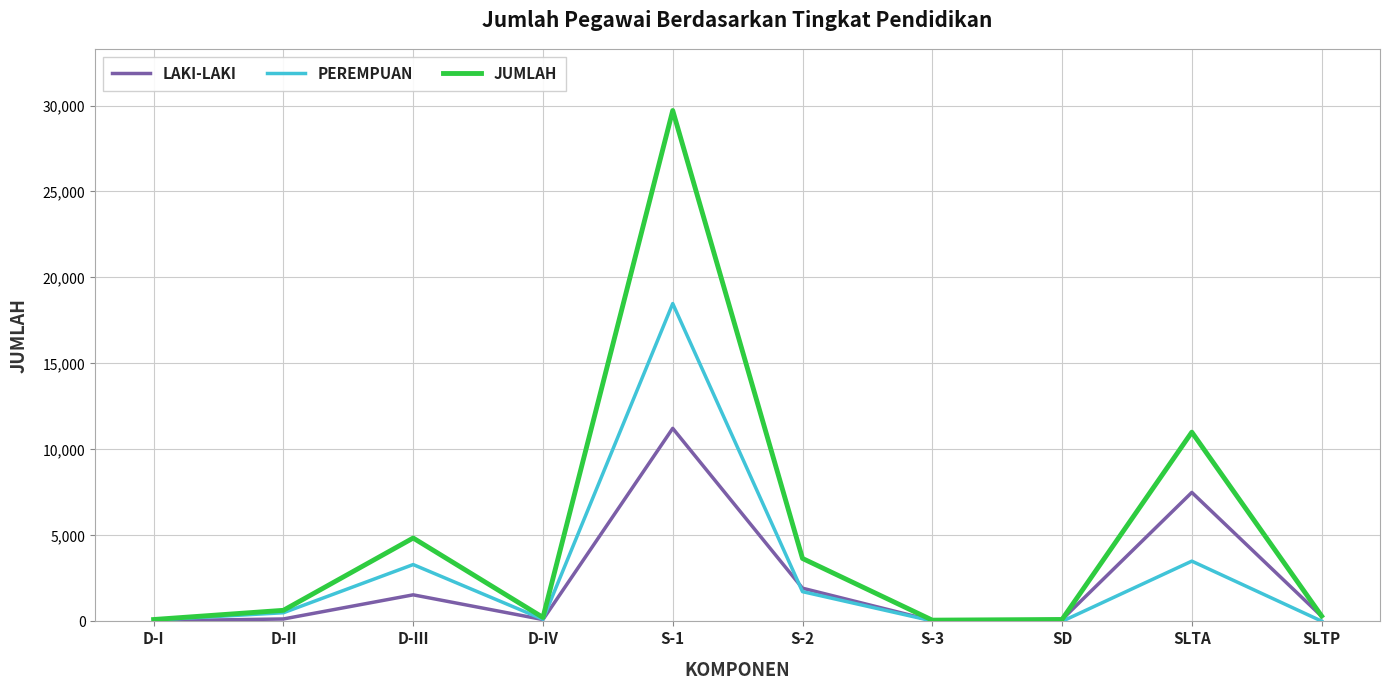

Rank the series at D-III from highest to lowest value.

JUMLAH, PEREMPUAN, LAKI-LAKI